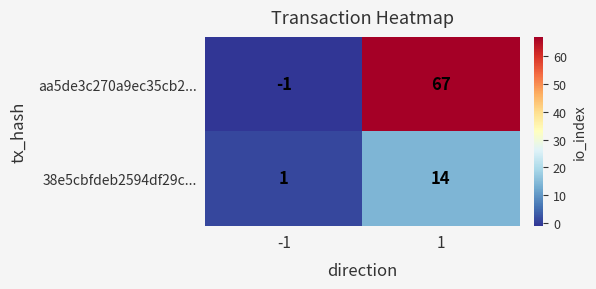

Which category has the highest value across all series?

1